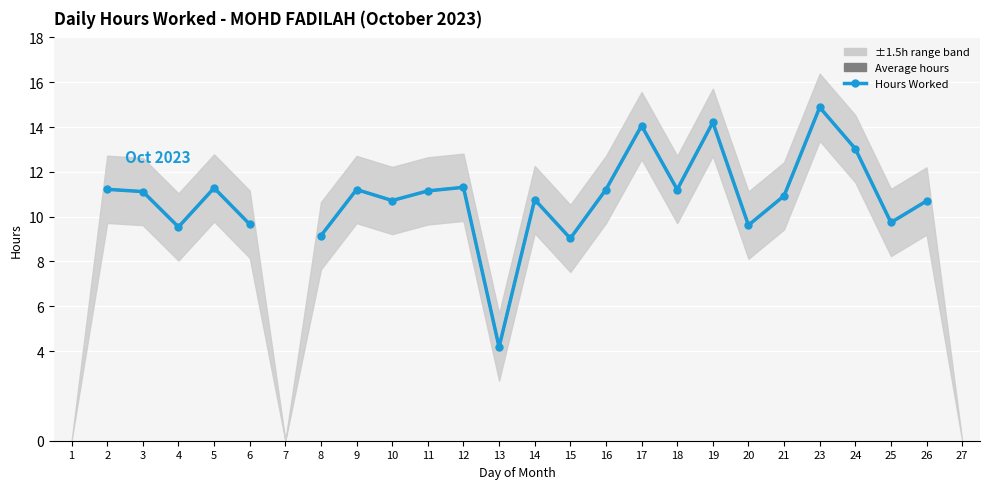

Where is the first local maximum for Average hours?

5